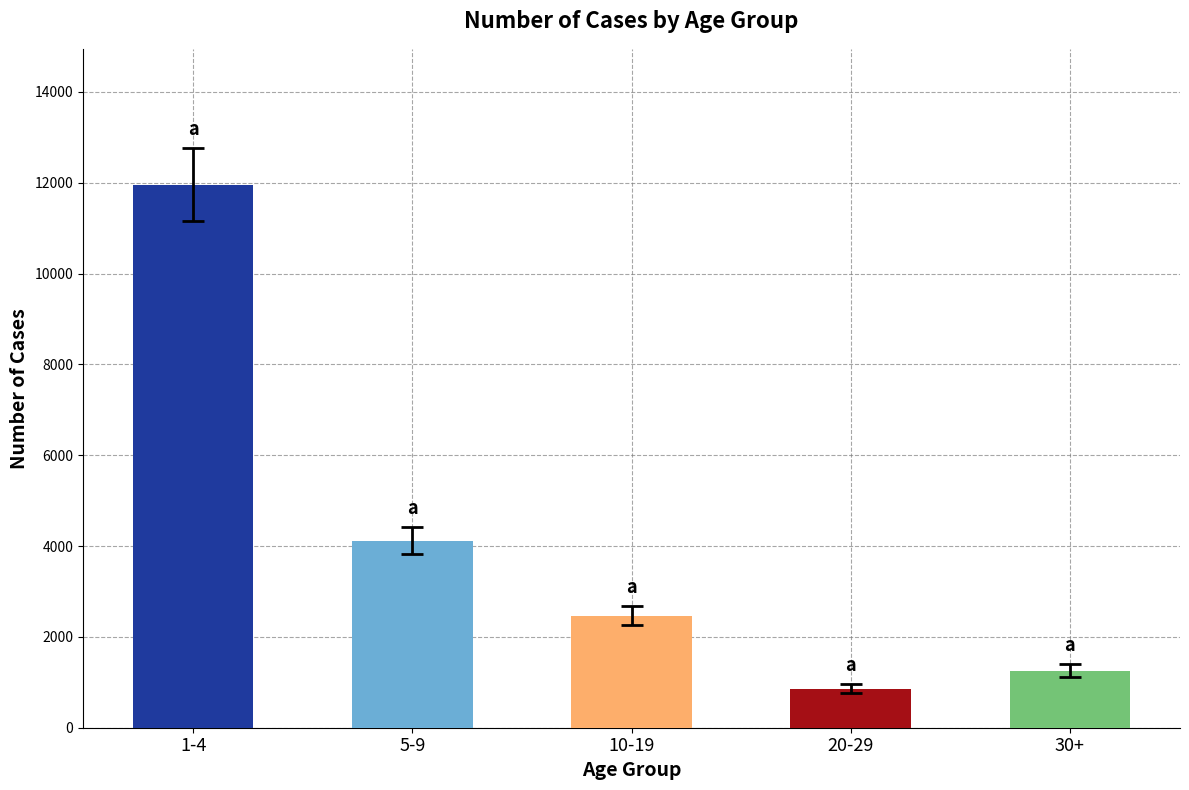

How many bars are there in total?

5